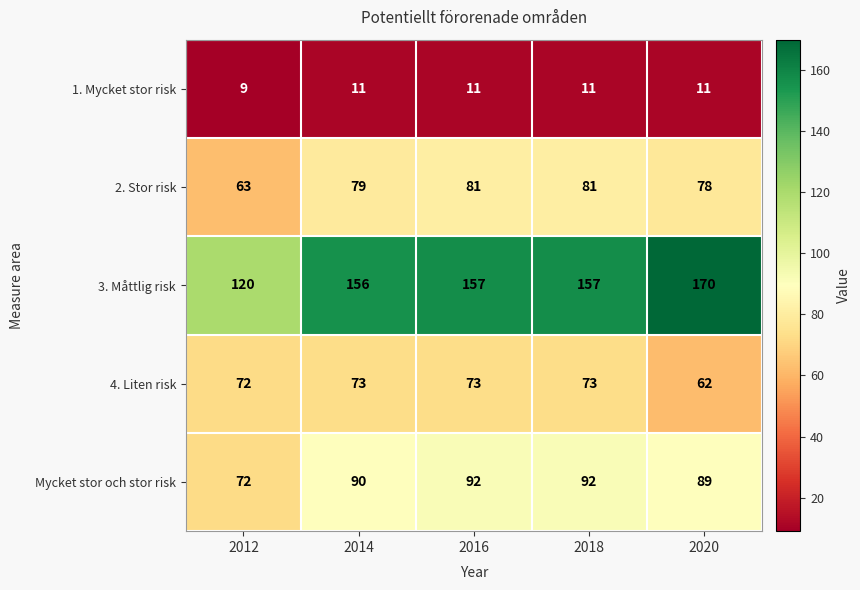

Which category has the highest value across all series?

2020